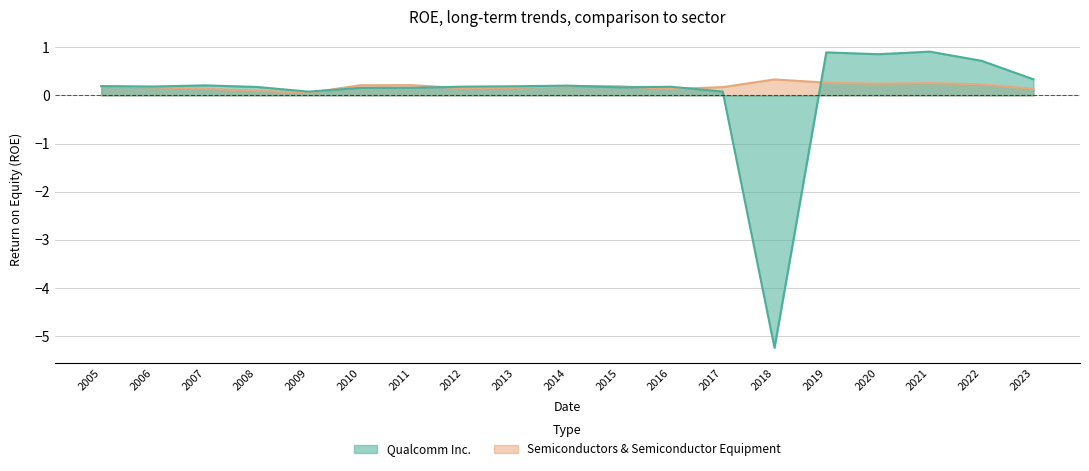

Count the Semiconductors & Semiconductor Equipment values in the range 0 to 1.

19